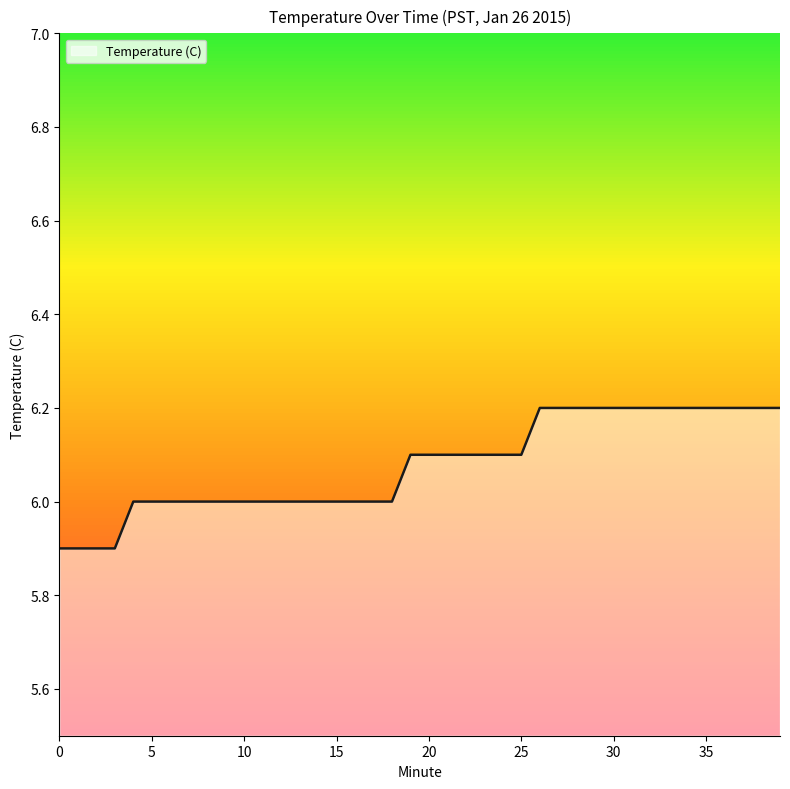

What is the minimum value shown in the chart?

5.9